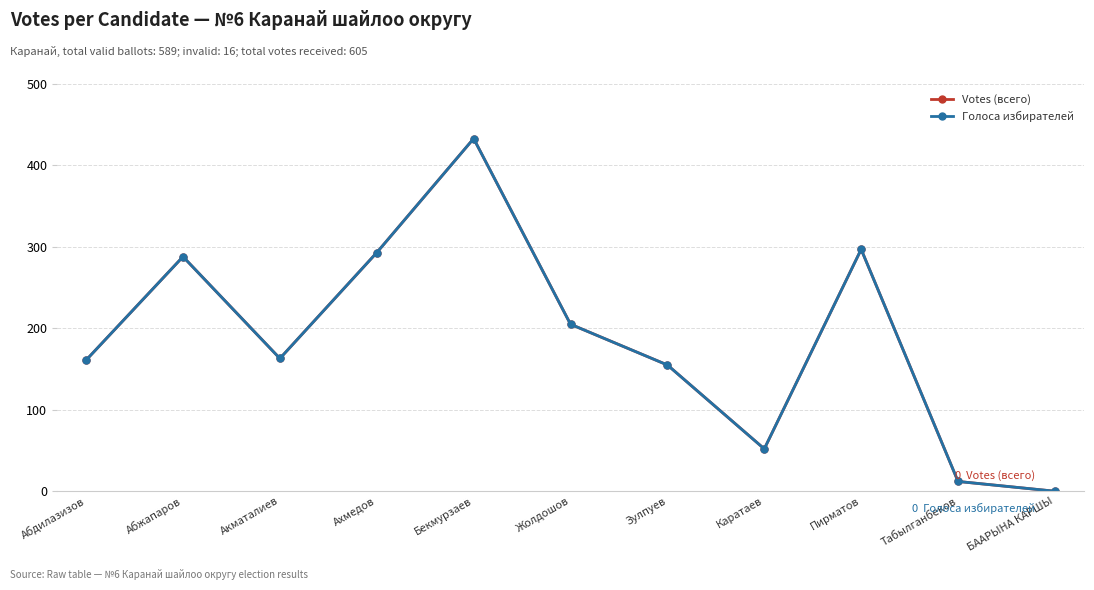

What is the difference between the maximum and minimum values in the Голоса избирателей series?

433